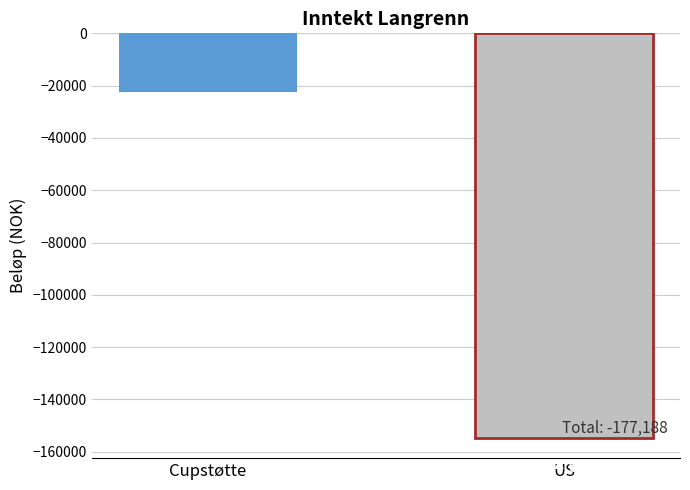

How many data points are less than -22500?

1